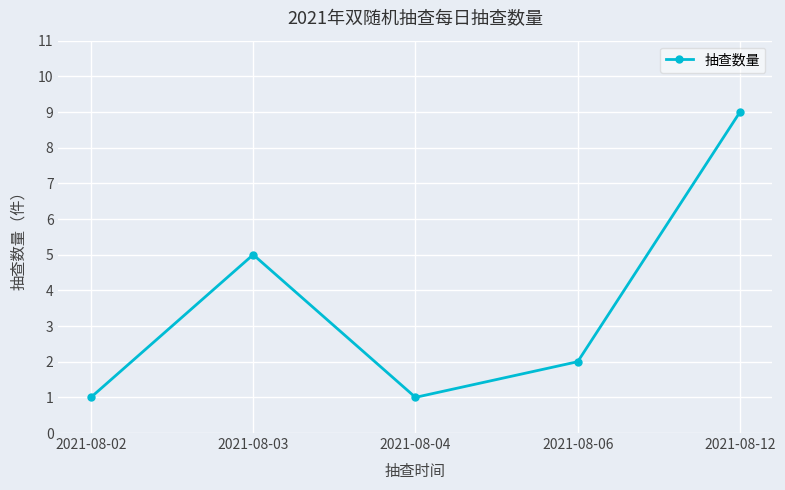

True or false: the data shows 2 at 2021-08-06.

True